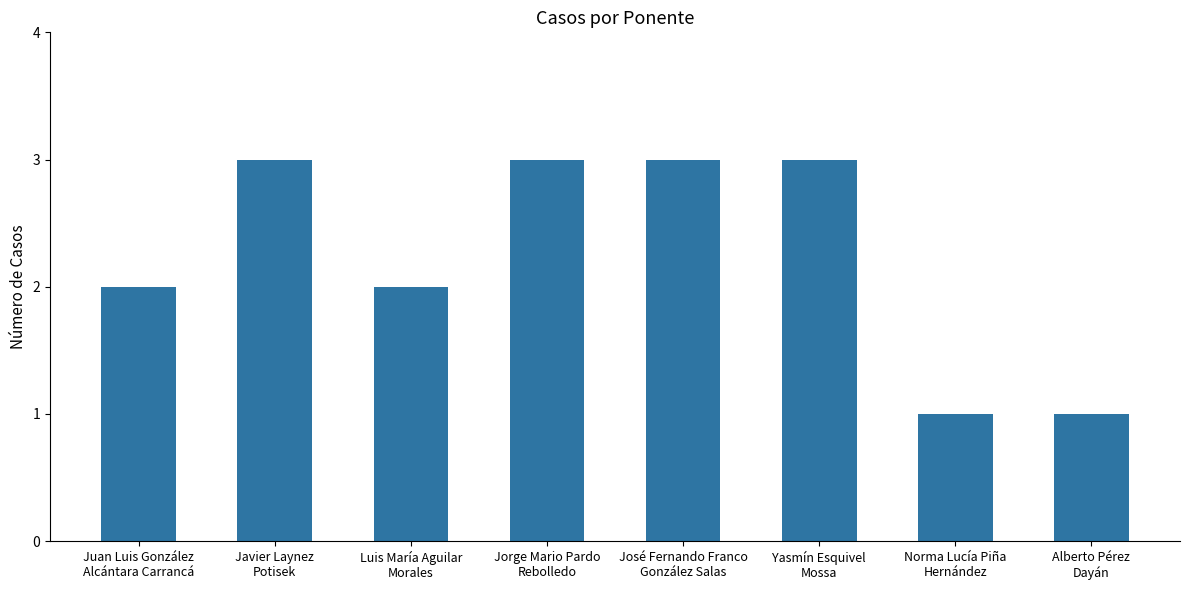

Are the bars horizontal?

No